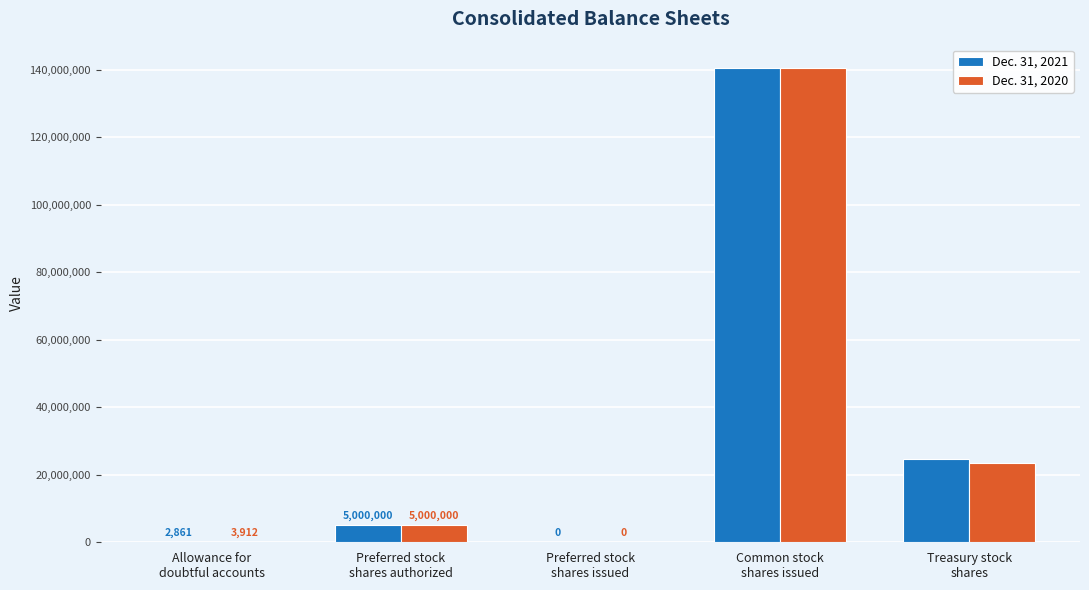

Which series has the largest total across all categories?

Dec. 31, 2021